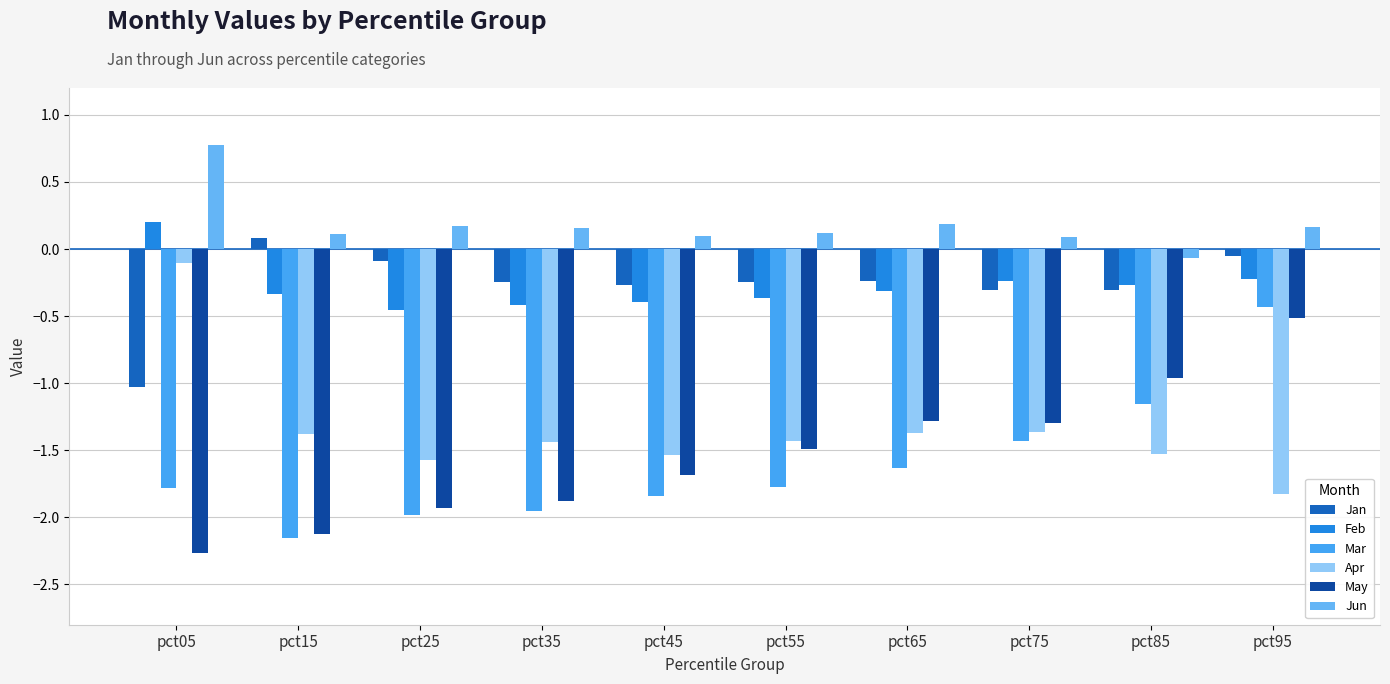

What is the difference between the second highest and second lowest values in the Apr series?

0.2